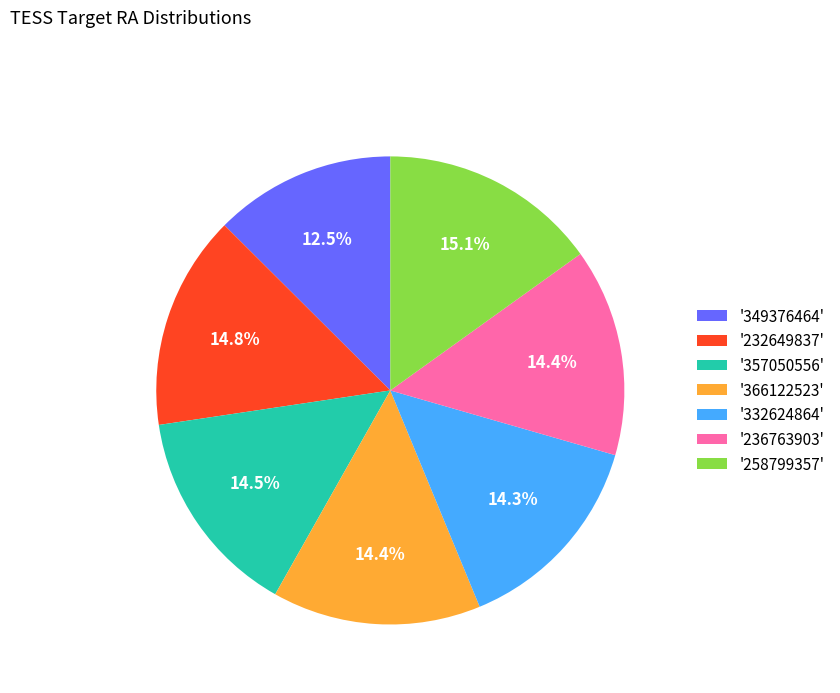

How many slices are in this pie chart?

7